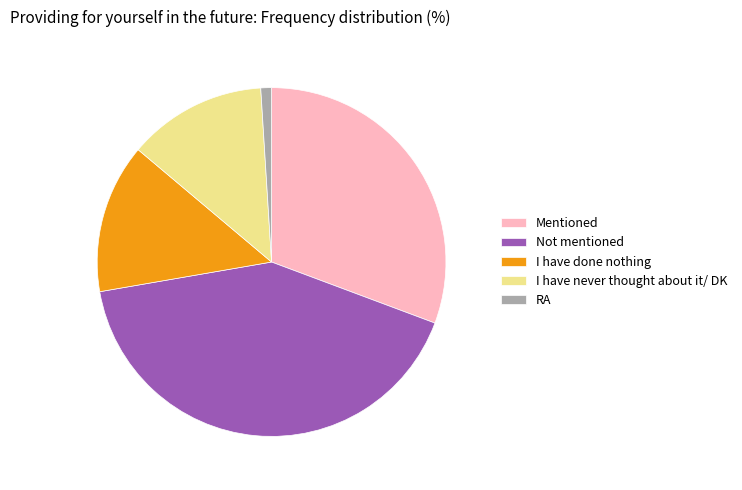

Is there any slice that represents more than half of the pie?

No